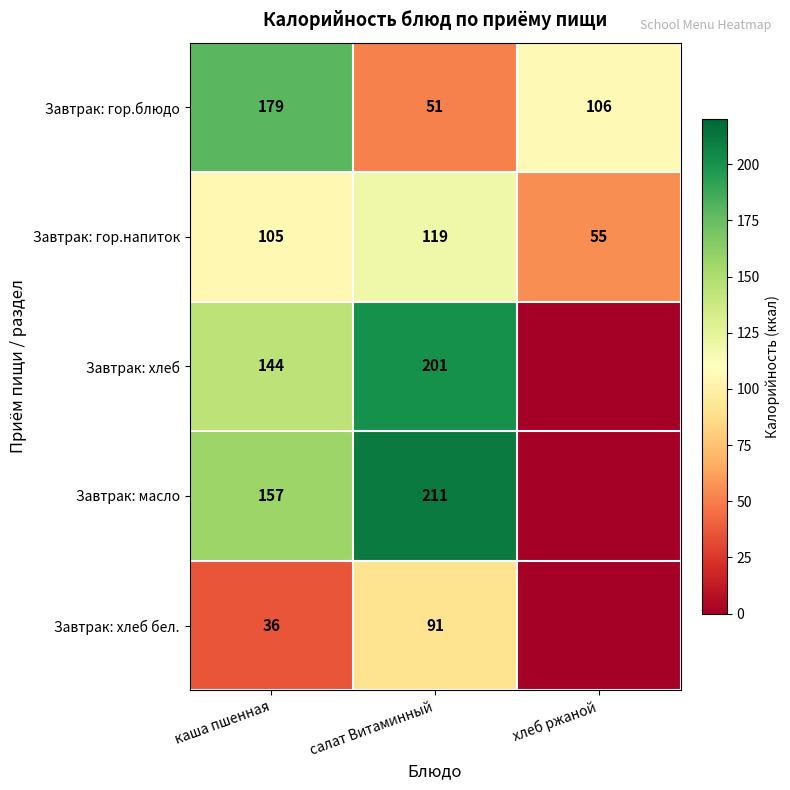

Rank the series at салат Витаминный from lowest to highest value.

Завтрак: гор.блюдо, Завтрак: хлеб бел., Завтрак: гор.напиток, Завтрак: хлеб, Завтрак: масло